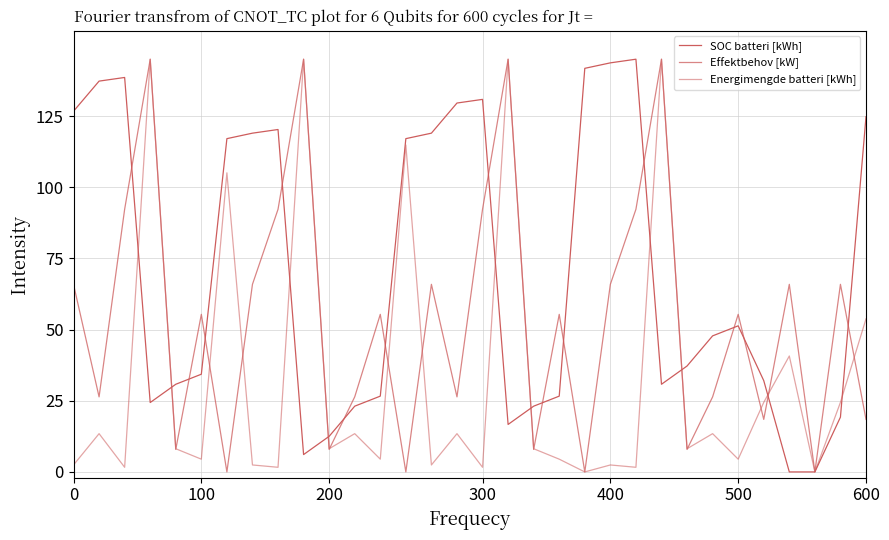

Does the chart display data point markers on the line(s)?

No